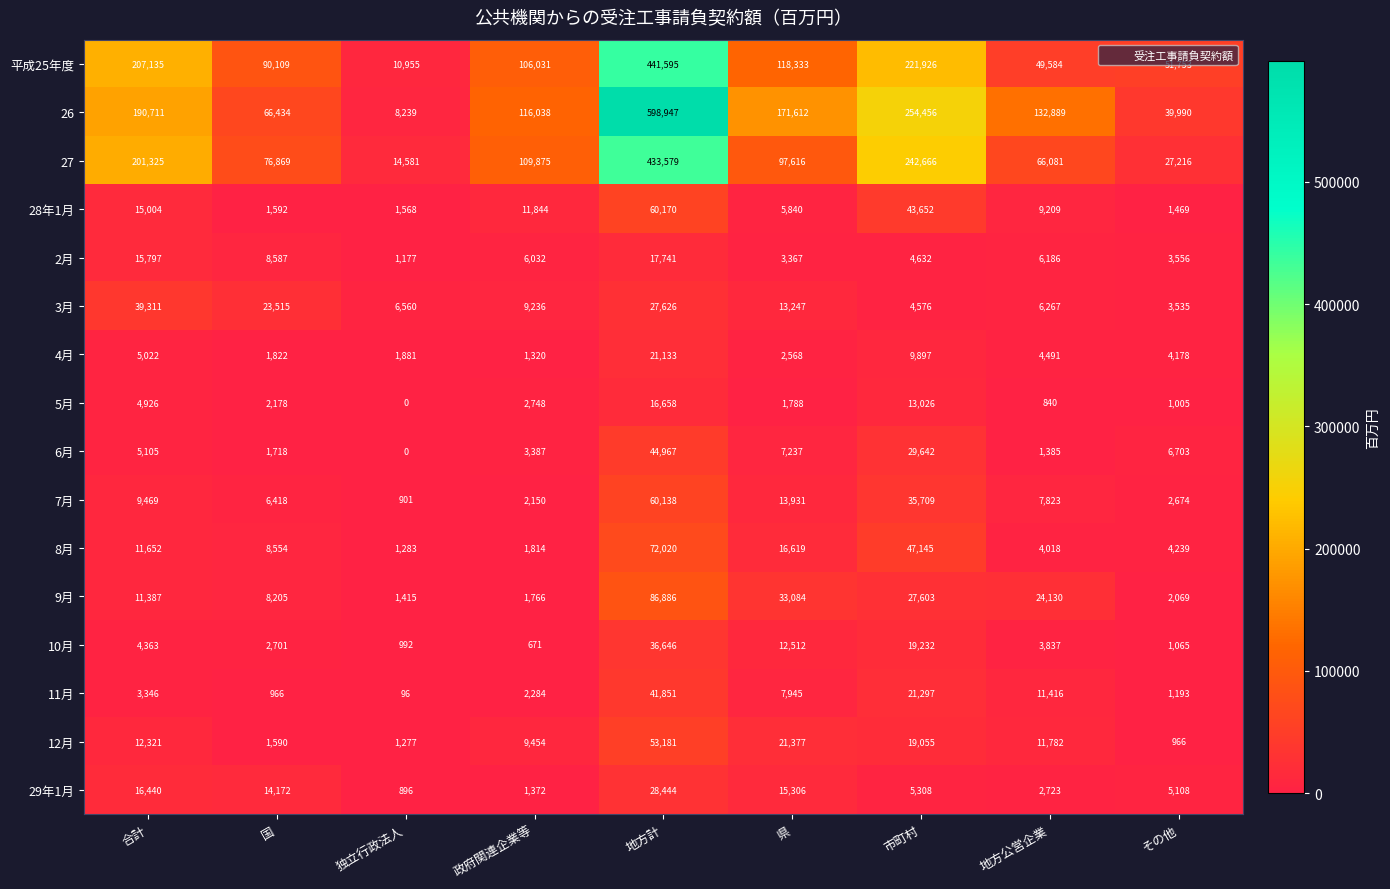

What is the difference between the second highest and minimum values in the 8月 series?

45862